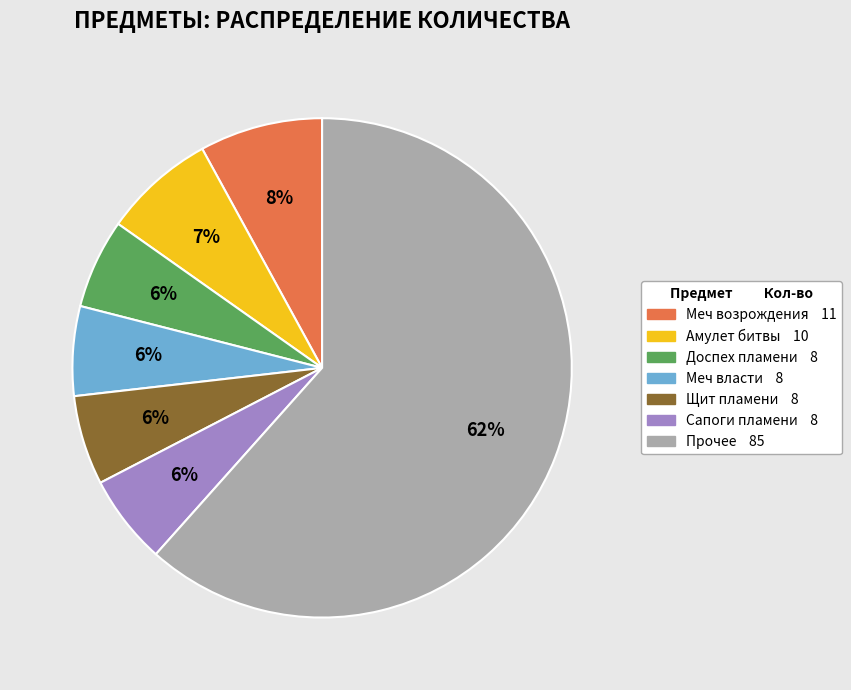

Does any single category account for the majority?

Yes